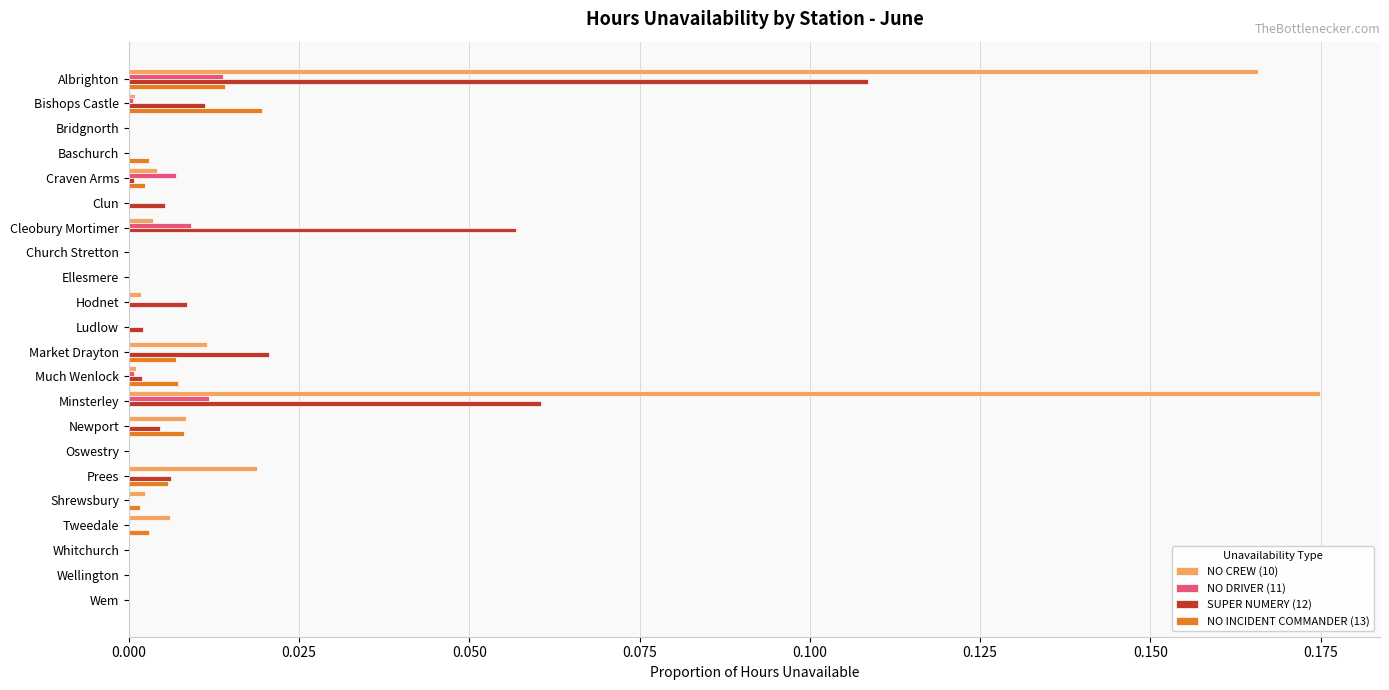

At which label does SUPER NUMERY (12) reach its peak?

Albrighton